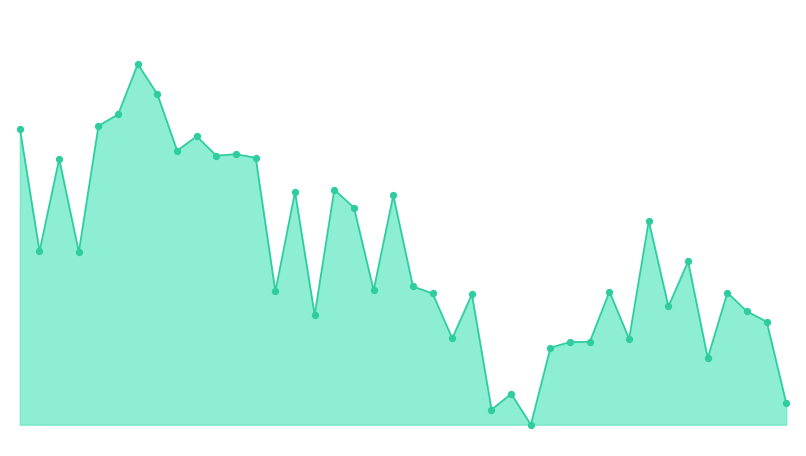

Is this an area chart (filled region under the line)?

Yes